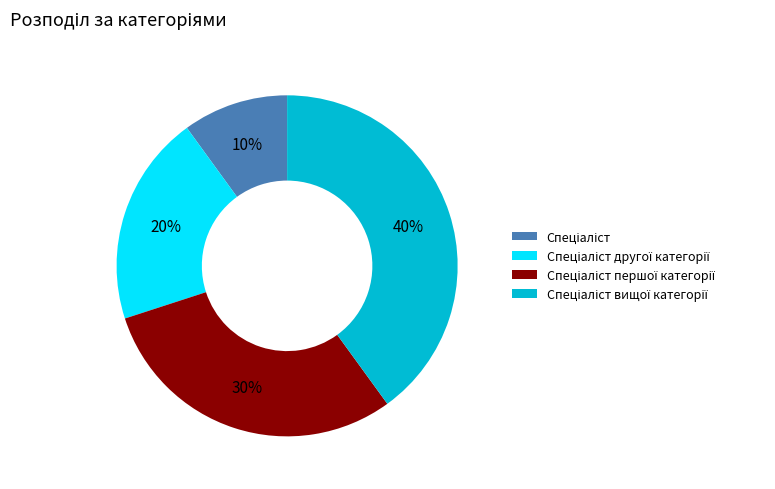

To the nearest percent, what is the difference between the largest and smallest slice percentages?

30%